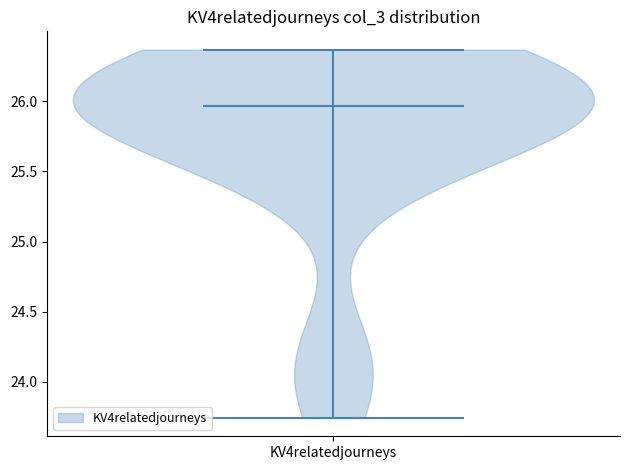

Read this violin plot against the y-axis: where its median line is, and the lowest and highest points the violin reaches. The values are not printed on the chart, so give them approximately, as read against the axis.

median line 25.95, lowest point 23.75, highest point 26.35